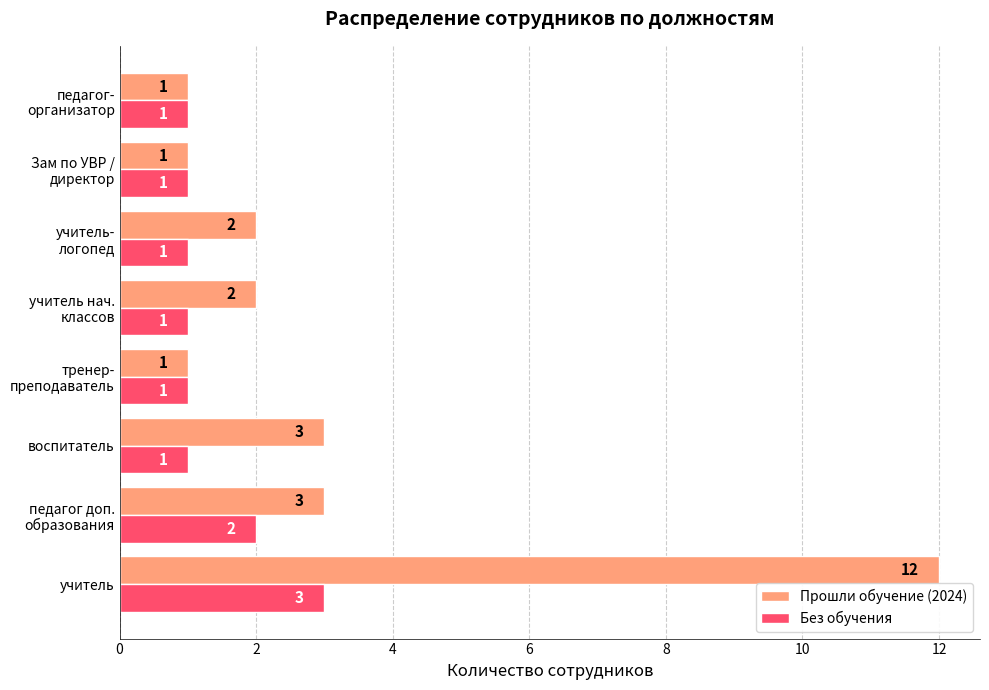

Which series has the widest spread of values?

Прошли обучение (2024)